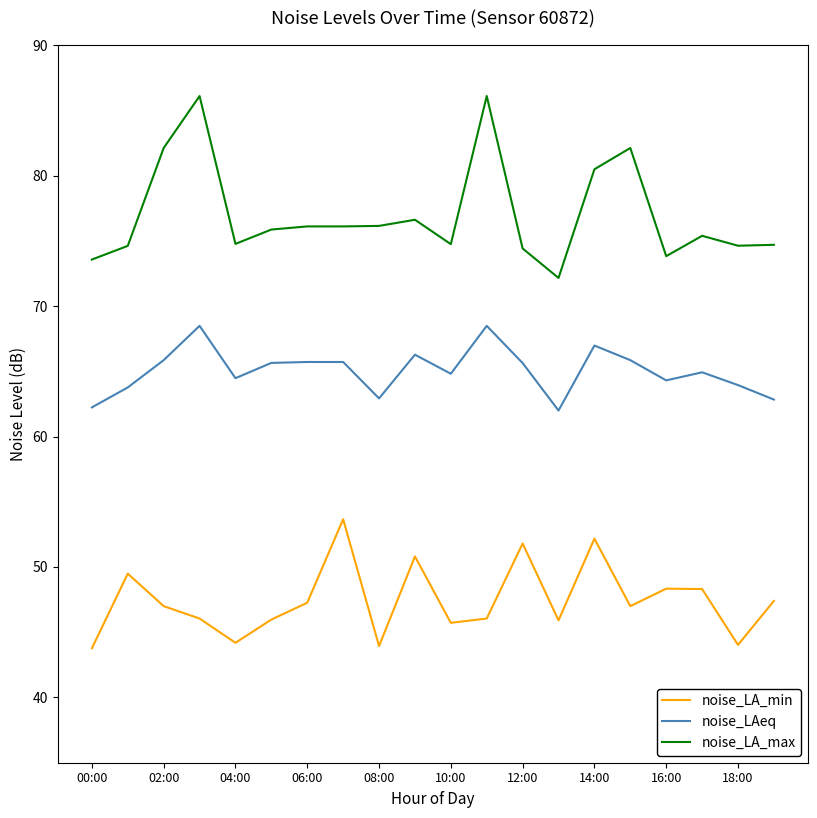

True or false: noise_LA_max and noise_LAeq cross at least once.

False